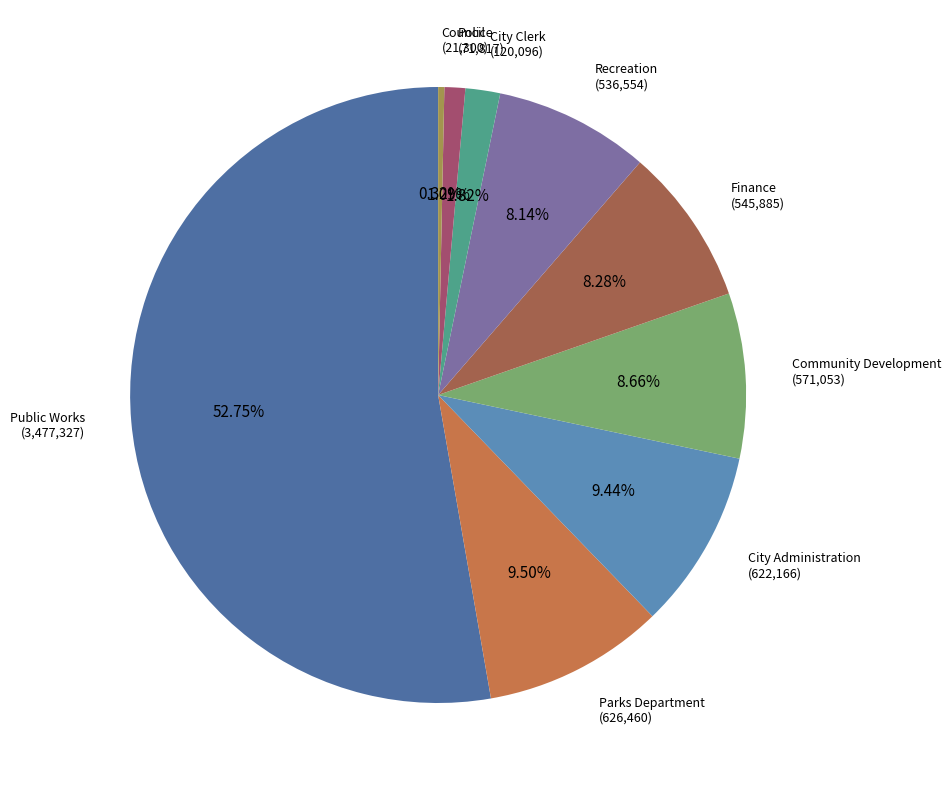

Count the number of slices in the pie.

9